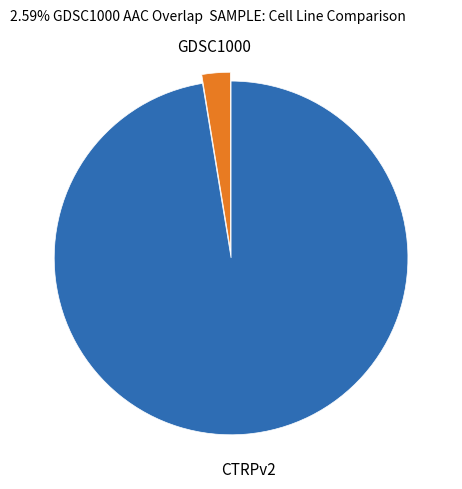

Count the number of slices in the pie.

2